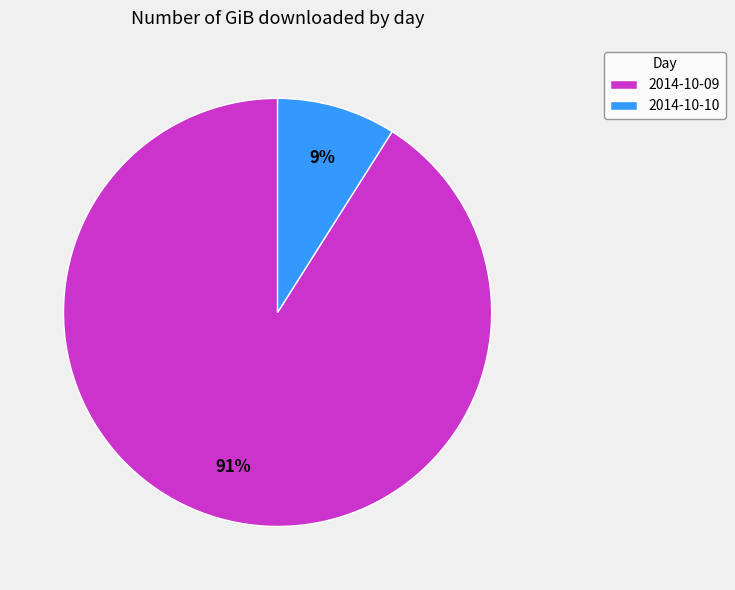

Combined, do 2014-10-10 and 2014-10-09 account for over 50%?

Yes